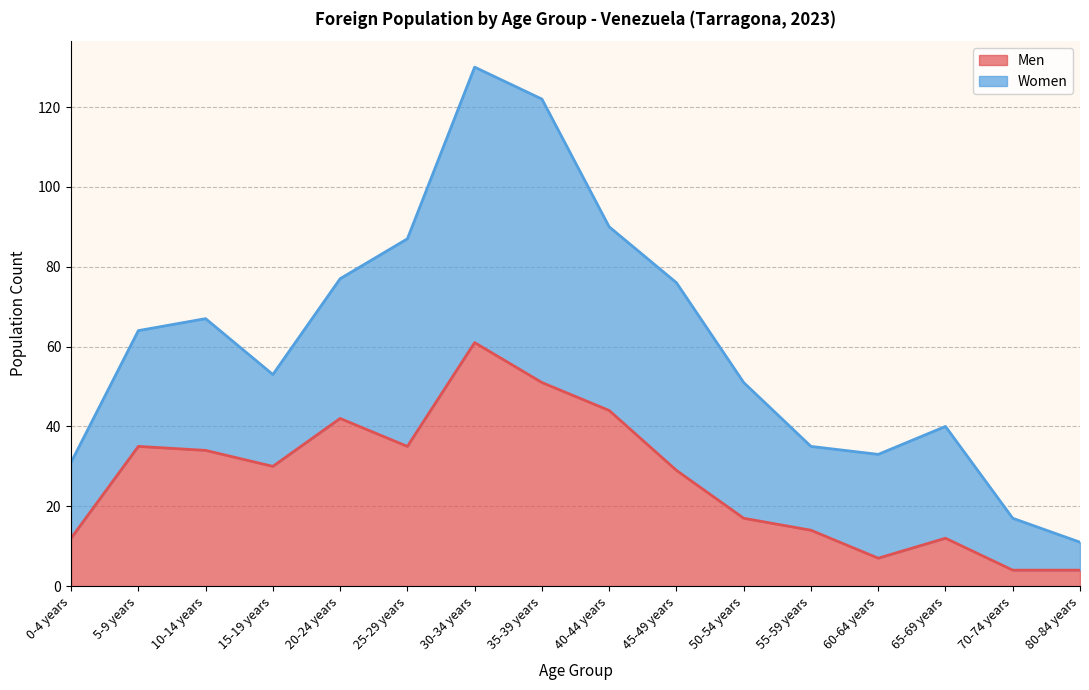

Reading left to right, list all the values displayed in this chart.

0-4 years=12	5-9 years=35	10-14 years=34	15-19 years=30	20-24 years=42	25-29 years=35	30-34 years=61	35-39 years=51	40-44 years=44	45-49 years=29	50-54 years=17	55-59 years=14	60-64 years=7	65-69 years=12	70-74 years=4	80-84 years=4